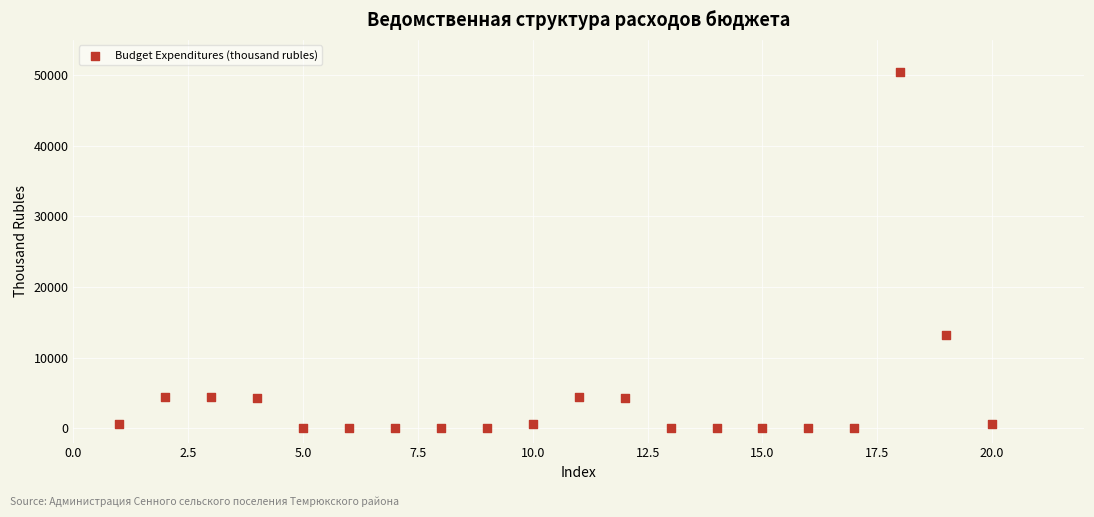

What Y value in the scatter plot is closest to 25248?

13154.5